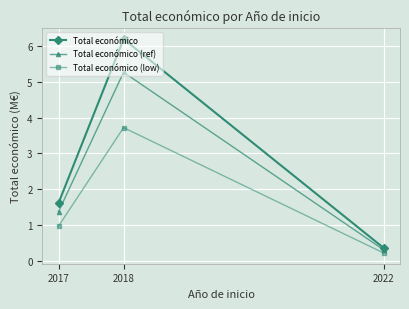

Reading left to right, extract all data points from this chart.

Total económico: 2017=1.6	2018=6.2	2022=0.4
Total económico (ref): 2017=1.4	2018=5.3	2022=0.3
Total económico (low): 2017=1.0	2018=3.7	2022=0.2